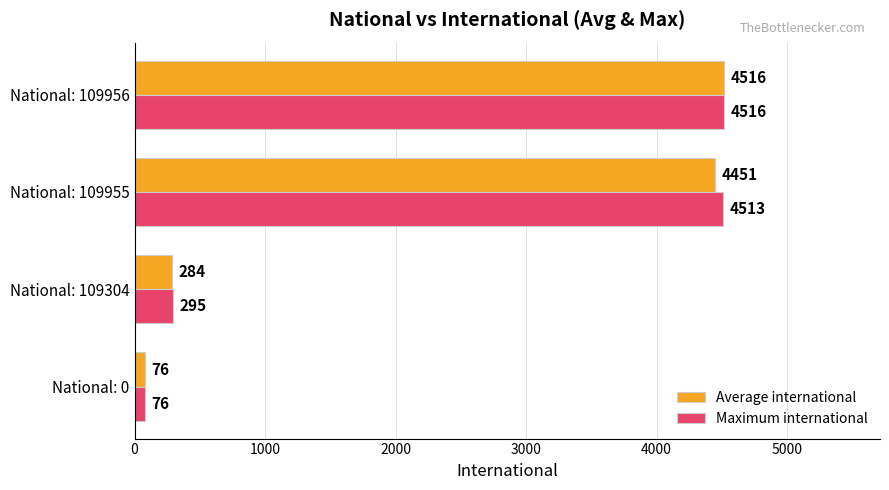

Between National: 109304 and National: 109956, which series saw the biggest shift?

Average international